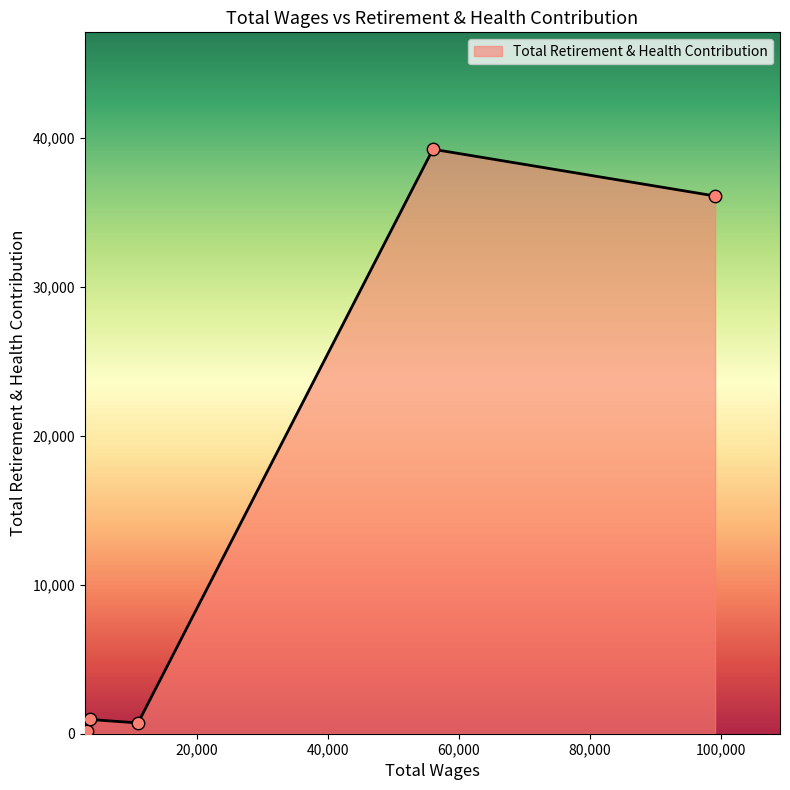

What is the difference between the maximum and minimum values?

39032